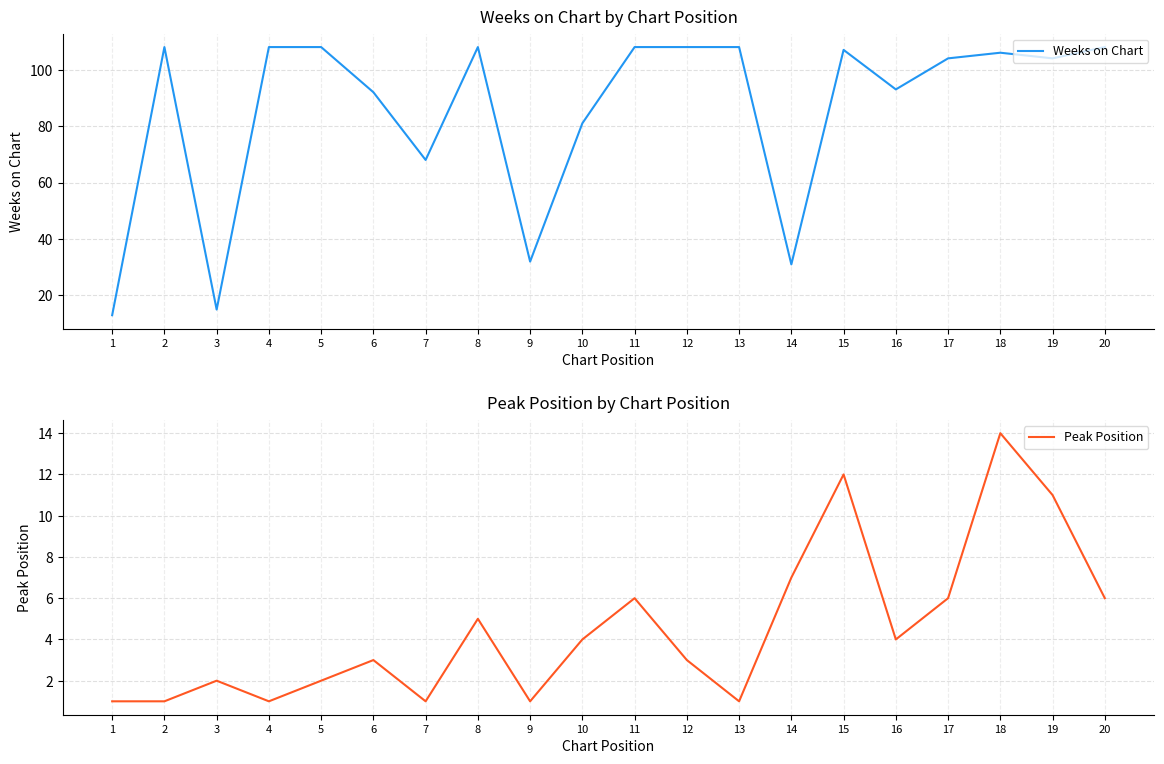

At which label does Peak Position first exceed 4?

8